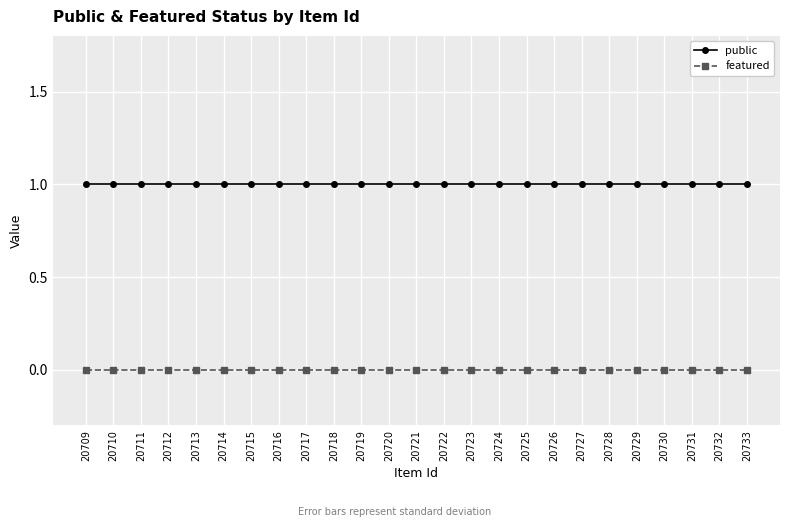

What is the sum of all public values?

25